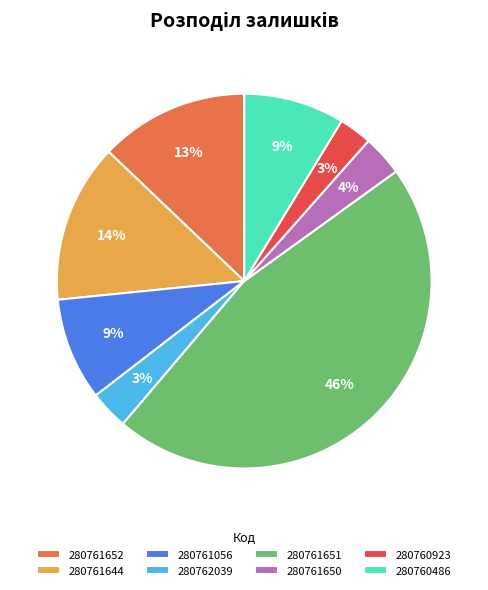

True or false: 280761652 accounts for 2% of the total.

False